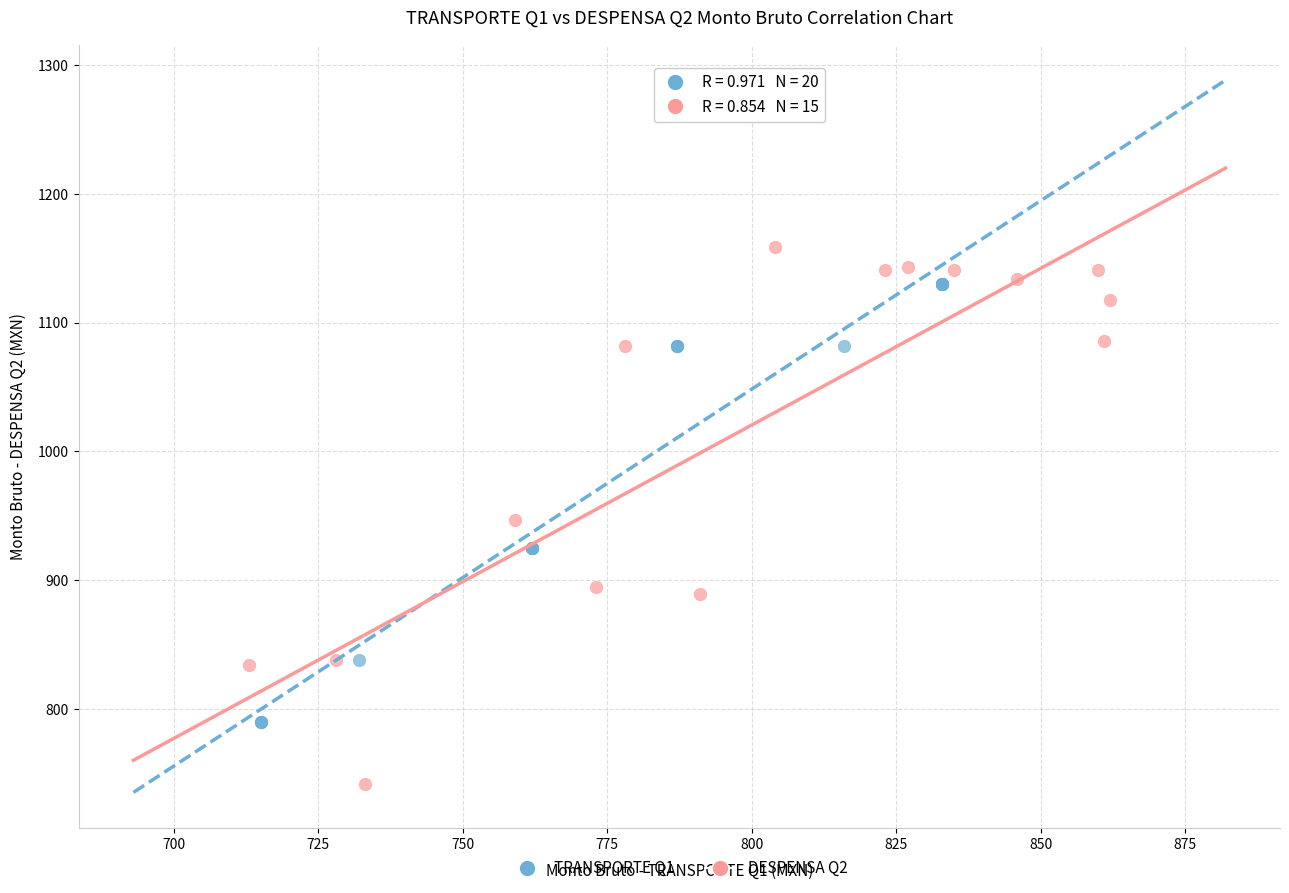

Which series has the widest spread of Y values?

DESPENSA Q2